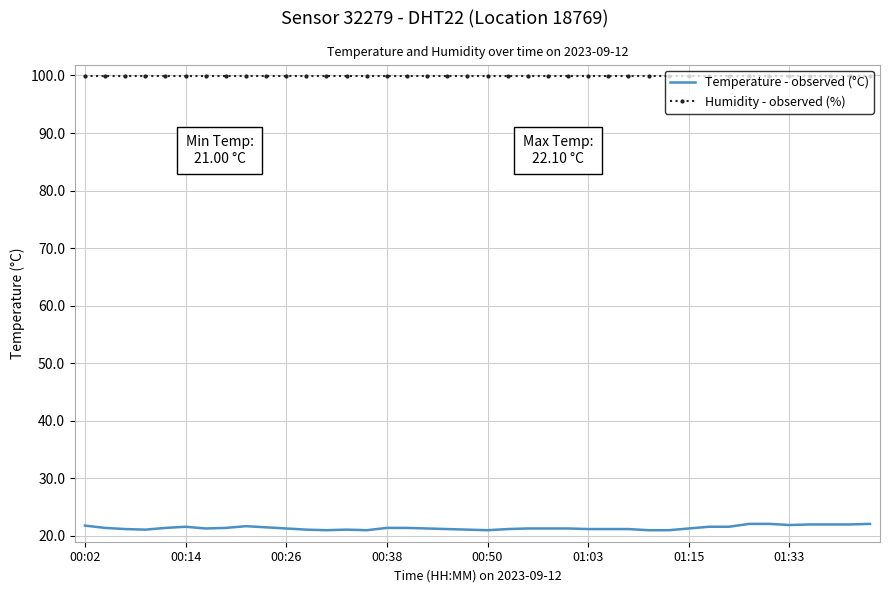

Which series has the widest spread of values?

Temperature - observed (°C)